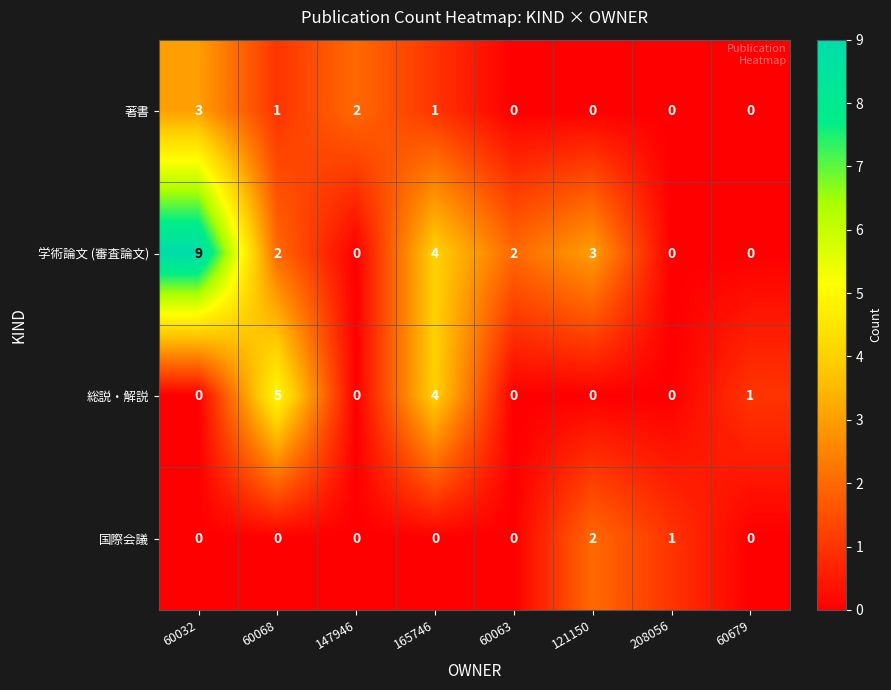

What is the difference between the maximum and minimum values in the 総説・解説 series?

5